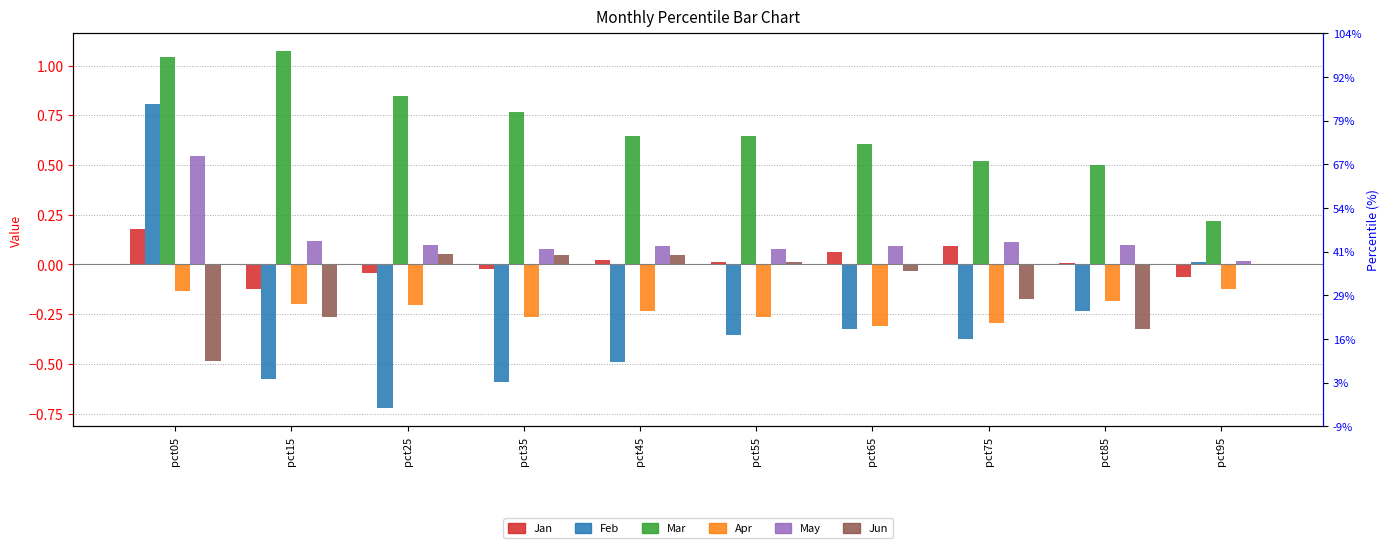

Reading left to right, transcribe all the data shown in this chart.

Jan: pct05=0.2	pct15=-0.1	pct25=-0.0	pct35=-0.0	pct45=0.0	pct55=0.0	pct65=0.1	pct75=0.1	pct85=0.0	pct95=-0.1
Feb: pct05=0.8	pct15=-0.6	pct25=-0.7	pct35=-0.6	pct45=-0.5	pct55=-0.4	pct65=-0.3	pct75=-0.4	pct85=-0.2	pct95=0.0
Mar: pct05=1.0	pct15=1.1	pct25=0.8	pct35=0.8	pct45=0.6	pct55=0.6	pct65=0.6	pct75=0.5	pct85=0.5	pct95=0.2
Apr: pct05=-0.1	pct15=-0.2	pct25=-0.2	pct35=-0.3	pct45=-0.2	pct55=-0.3	pct65=-0.3	pct75=-0.3	pct85=-0.2	pct95=-0.1
May: pct05=0.5	pct15=0.1	pct25=0.1	pct35=0.1	pct45=0.1	pct55=0.1	pct65=0.1	pct75=0.1	pct85=0.1	pct95=0.0
Jun: pct05=-0.5	pct15=-0.3	pct25=0.1	pct35=0.0	pct45=0.0	pct55=0.0	pct65=-0.0	pct75=-0.2	pct85=-0.3	pct95=0.0